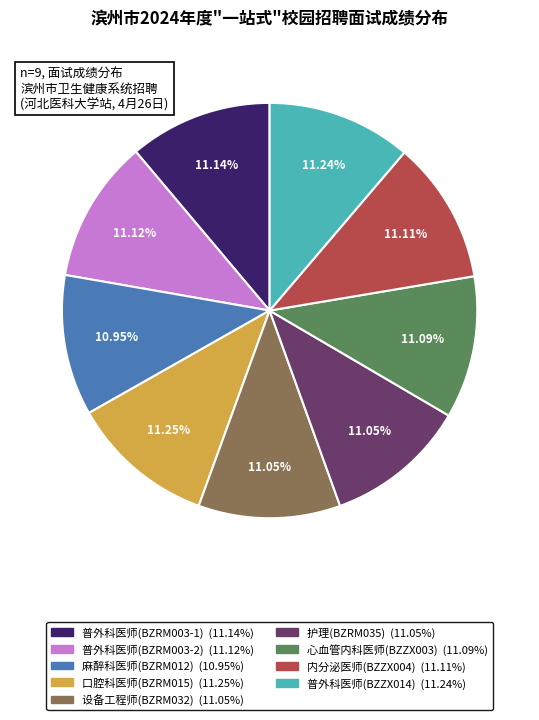

What is the ratio of the value at 心血管内科医师(BZZX003) to the value at 内分泌医师(BZZX004)?

1.0